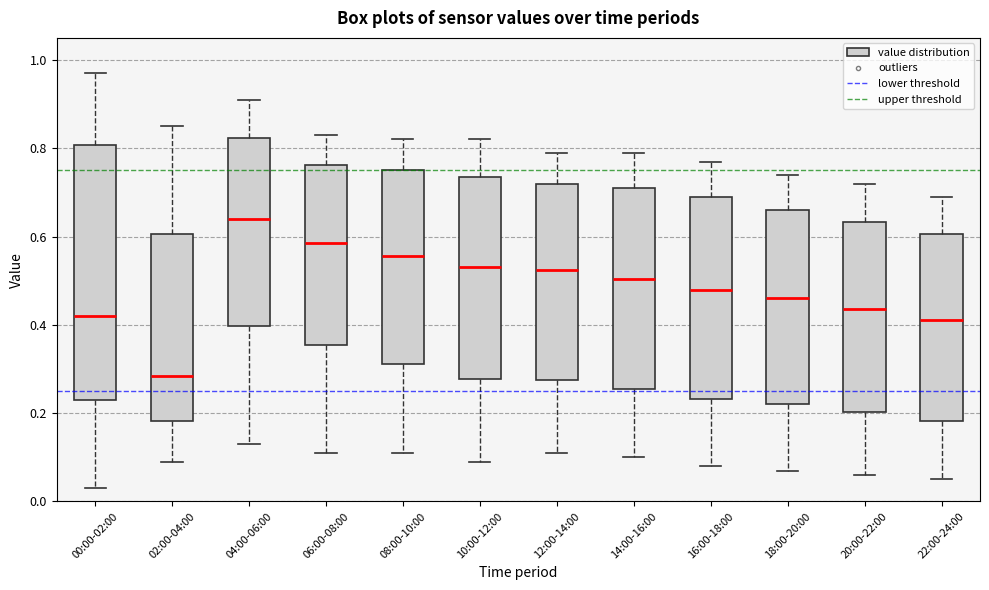

Which box has the highest median line?

04:00-06:00